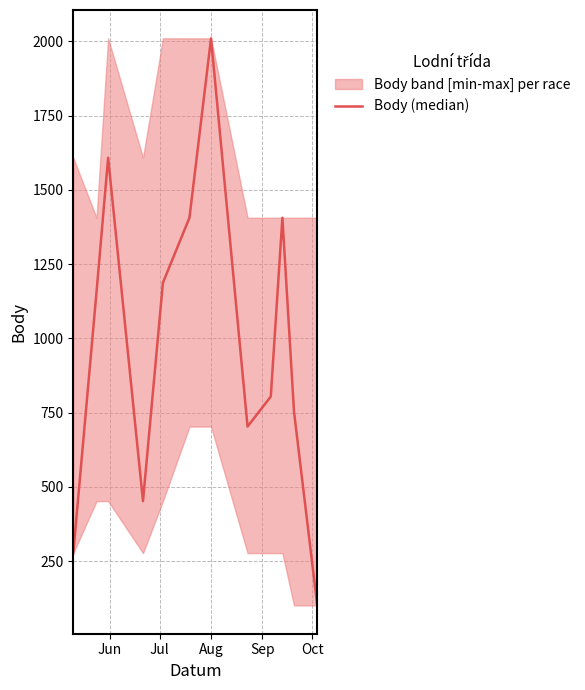

What is the maximum value shown in the chart?

2010